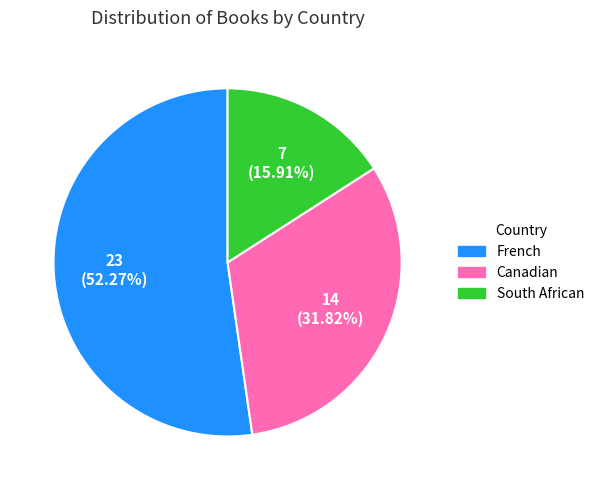

Is it true that South African is 24% of the pie?

False